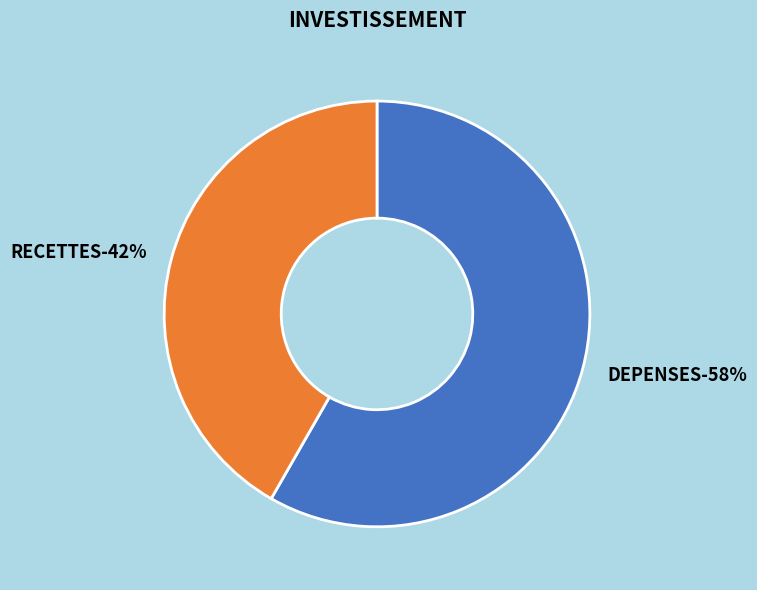

What is the majority slice?

DEPENSES